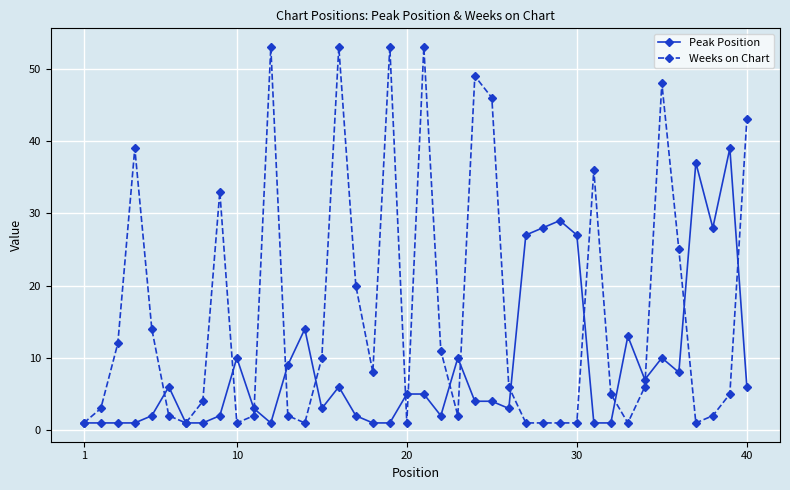

What is the value of the Peak Position point at the 16th from the left?

6